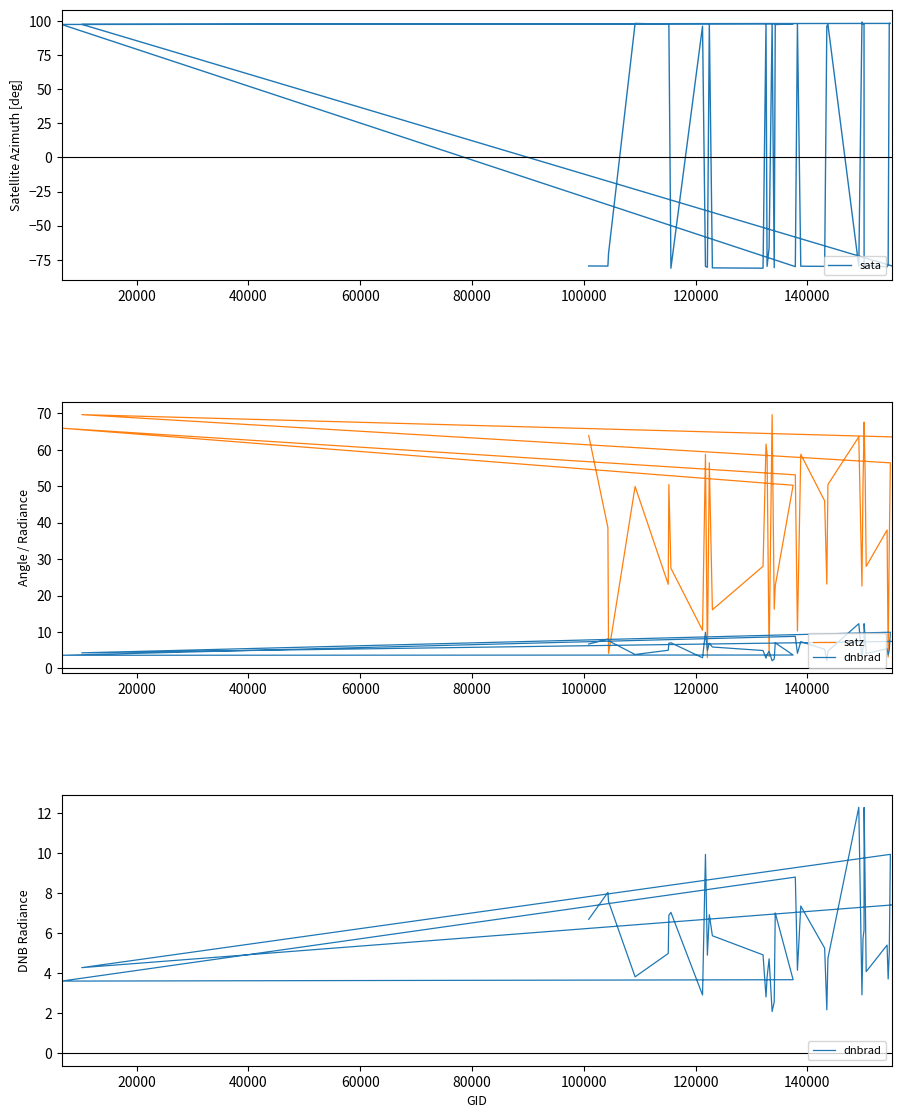

True or false: satz has a value of 16.2 at 20.

False